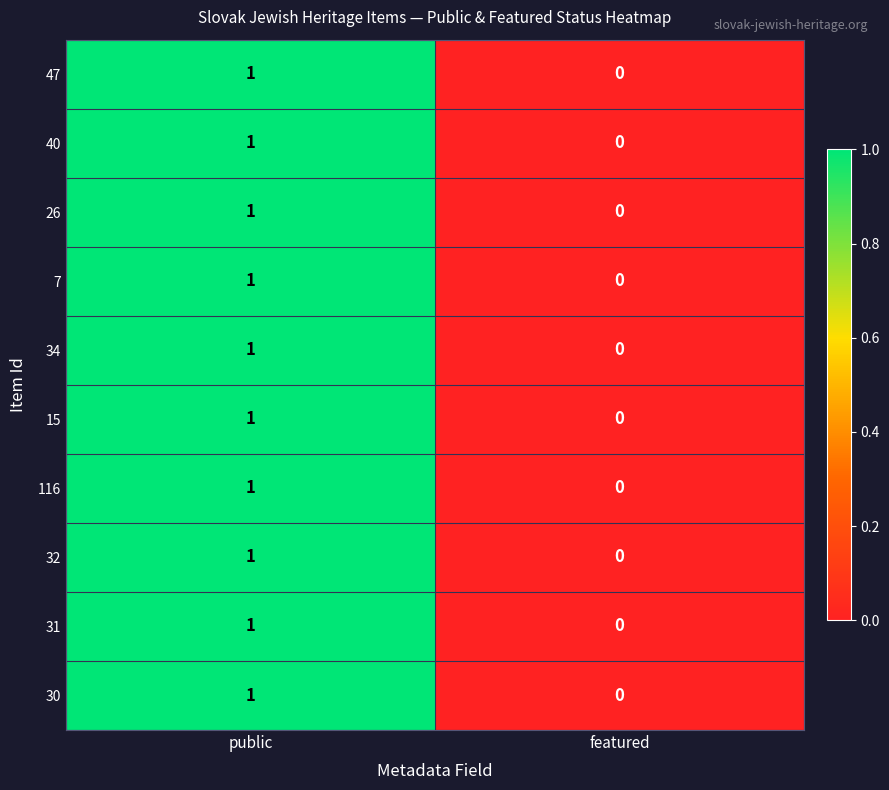

Is it true that 30 equals 1 at public?

True